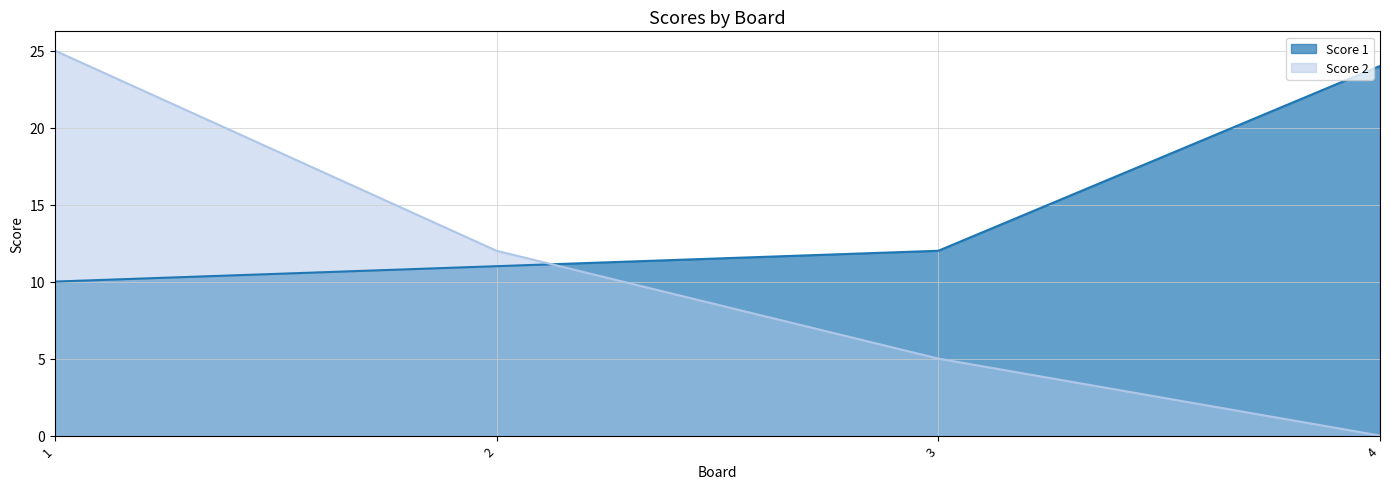

The Score 1 series shows 12 at 3. True or false?

True